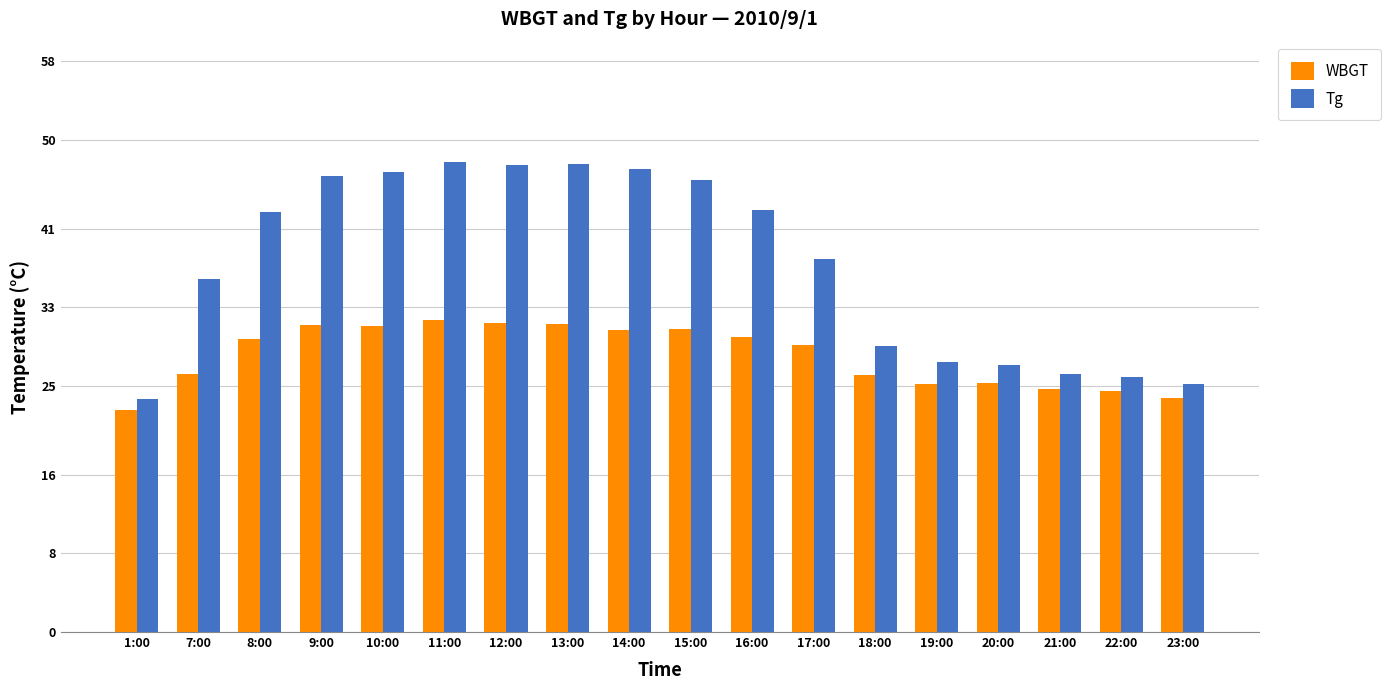

What is the lowest value of the Tg series?

23.7